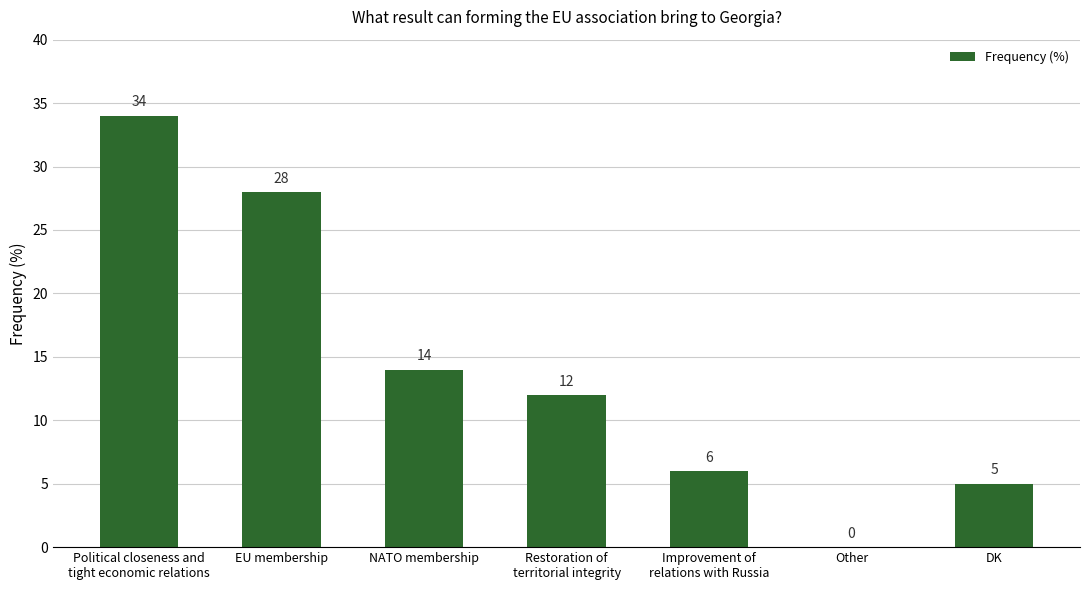

Where is the data nearest to the value 17?

NATO membership